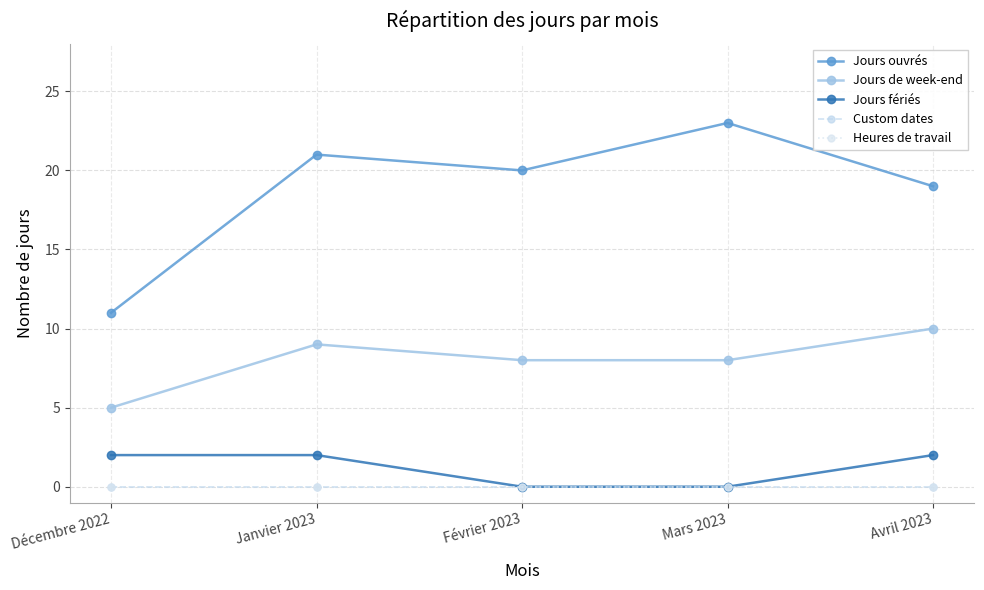

True or false: Heures de travail and Jours fériés intersect in this chart.

False